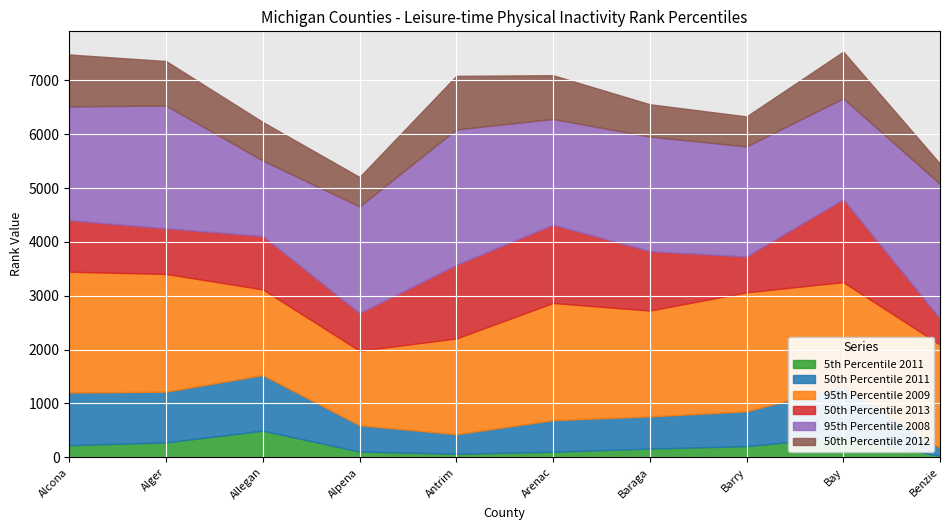

What is the label of the 8th point from the left?

Barry